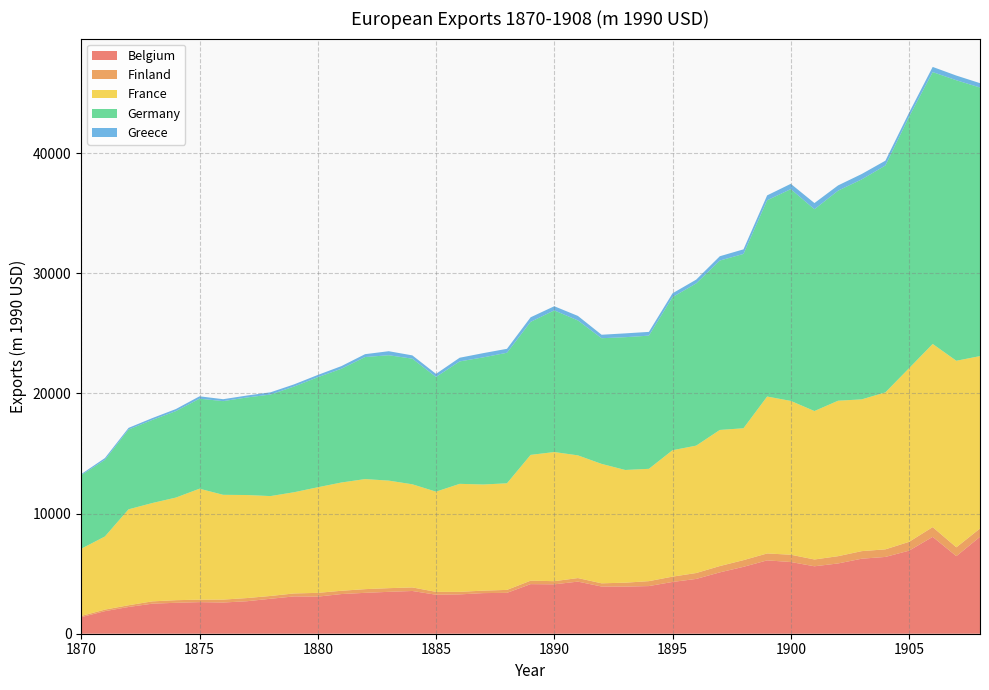

Reading left to right, extract all data points from this chart.

Belgium: 1870=1379.9	1871=1878.0	1872=2226.0	1873=2500.6	1874=2575.1	1875=2628.8	1876=2597.3	1877=2704.0	1878=2910.3	1879=3105.8	1880=3087.6	1881=3302.4	1882=3403.3	1883=3486.9	1884=3557.5	1885=3246.2	1886=3273.0	1887=3381.4	1888=3403.0	1889=4129.0	1890=4111.6	1891=4338.5	1892=3929.9	1893=3921.4	1894=3966.9	1895=4310.2	1896=4560.6	1897=5107.8	1898=5568.6	1899=6106.3	1900=5969.6	1901=5613.6	1902=5849.8	1903=6245.6	1904=6392.9	1905=6913.9	1906=8063.8	1907=6458.0	1908=8066.8
Finland: 1870=99.8	1871=129.2	1872=144.3	1873=192.3	1874=216.9	1875=205.1	1876=243.9	1877=264.6	1878=232.7	1879=247.7	1880=314.3	1881=273.3	1882=307.6	1883=306.0	1884=297.5	1885=240.4	1886=213.1	1887=206.8	1888=245.9	1889=288.3	1890=263.5	1891=294.7	1892=267.1	1893=327.6	1894=410.1	1895=442.8	1896=492.6	1897=526.0	1898=556.6	1899=575.6	1900=607.6	1901=566.6	1902=605.7	1903=629.9	1904=631.2	1905=733.5	1906=810.9	1907=735.4	1908=690.5
France: 1870=5594.7	1871=6086.4	1872=7985.3	1873=8184.6	1874=8540.2	1875=9238.1	1876=8721.7	1877=8577.1	1878=8314.4	1879=8424.7	1880=8789.9	1881=9012.4	1882=9161.9	1883=8953.0	1884=8583.7	1885=8339.7	1886=8990.3	1887=8834.2	1888=8873.1	1889=10470.6	1890=10748.4	1891=10214.5	1892=9941.0	1893=9381.6	1894=9349.7	1895=10522.3	1896=10604.4	1897=11329.4	1898=10978.7	1899=13062.1	1900=12803.7	1901=12356.8	1902=12940.9	1903=12633.0	1904=13066.5	1905=14452.9	1906=15247.4	1907=15529.0	1908=14353.4
Germany: 1870=6129.0	1871=6380.3	1872=6641.9	1873=6914.2	1874=7197.7	1875=7492.8	1876=7800.0	1877=8119.8	1878=8452.7	1879=8799.3	1880=9160.0	1881=9469.2	1882=10159.8	1883=10437.8	1884=10456.7	1885=9548.5	1886=10192.3	1887=10583.4	1888=10866.7	1889=11072.7	1890=11793.9	1891=11230.5	1892=10460.5	1893=11053.4	1894=11087.1	1895=12743.8	1896=13504.6	1897=14102.6	1898=14510.4	1899=16335.7	1900=17629.6	1901=16798.2	1902=17486.7	1903=18313.0	1904=18886.5	1905=20928.7	1906=22630.5	1907=23351.8	1908=22357.3
Greece: 1870=84.2	1871=148.4	1872=138.0	1873=154.7	1874=171.5	1875=198.5	1876=160.1	1877=160.8	1878=183.9	1879=180.5	1880=188.5	1881=219.9	1882=238.4	1883=333.4	1884=274.4	1885=256.8	1886=305.0	1887=351.9	1888=328.1	1889=381.3	1890=342.9	1891=376.3	1892=290.0	1893=317.7	1894=312.0	1895=317.2	1896=312.9	1897=357.5	1898=382.1	1899=408.5	1900=441.0	1901=514.7	1902=436.4	1903=447.8	1904=400.3	1905=338.9	1906=430.3	1907=388.0	1908=363.2